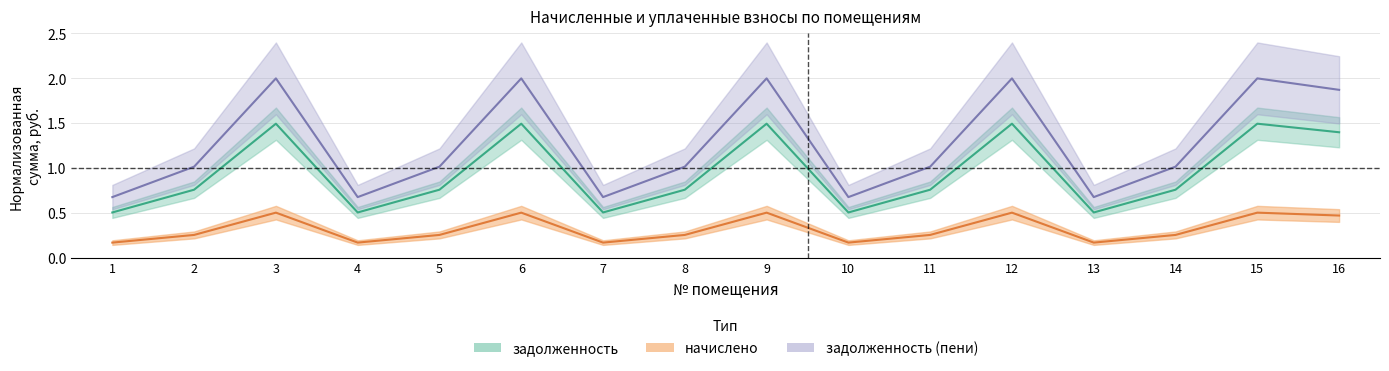

Which has a higher value, 1 or 3?

3